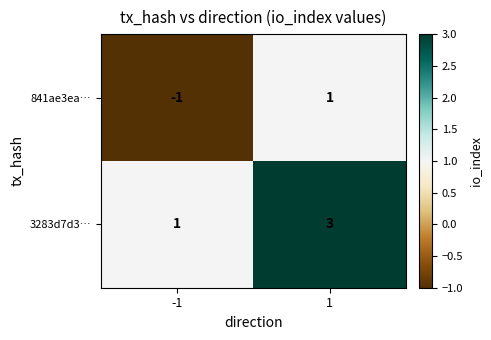

The value of 3283d7d3… at 1 is 2. True or false?

False